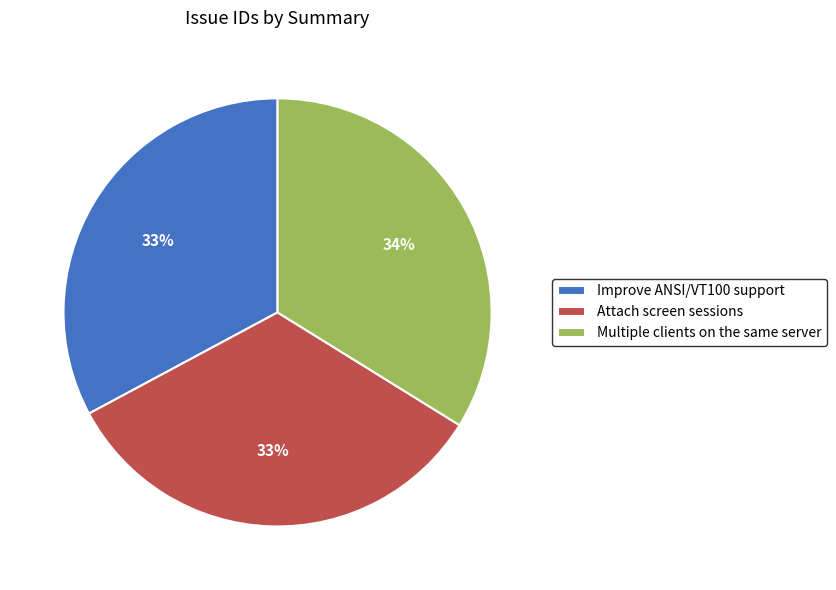

Is the sum of Improve ANSI/VT100 support and Multiple clients on the same server greater than half?

Yes